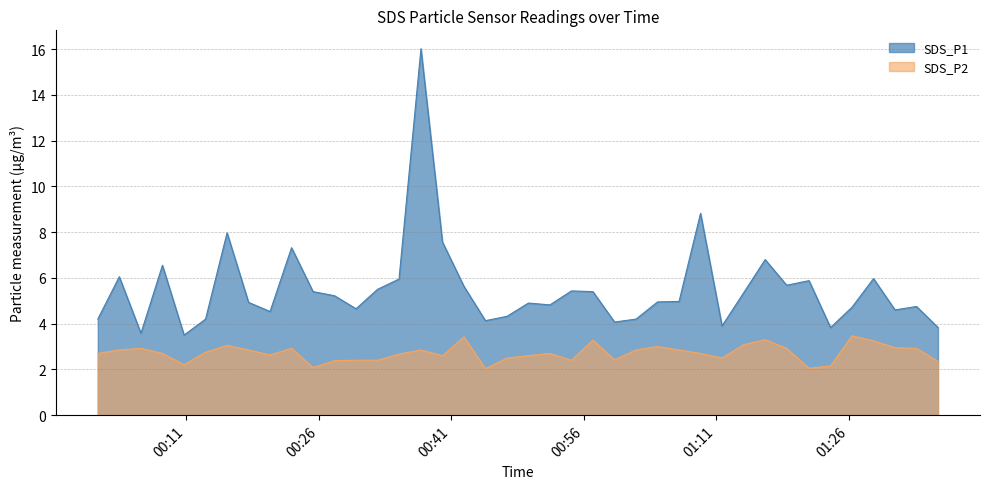

Does the chart display data point markers on the line(s)?

No